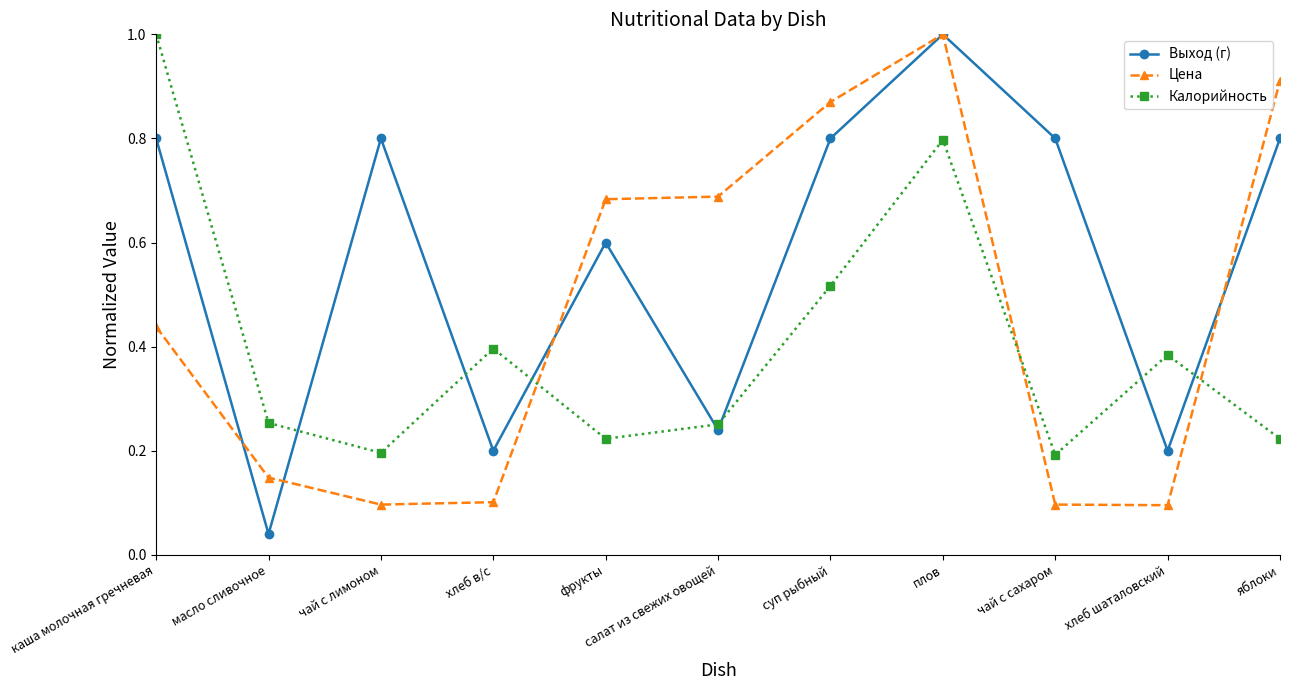

Rank the series at яблоки from lowest to highest value.

Калорийность, Выход (г), Цена